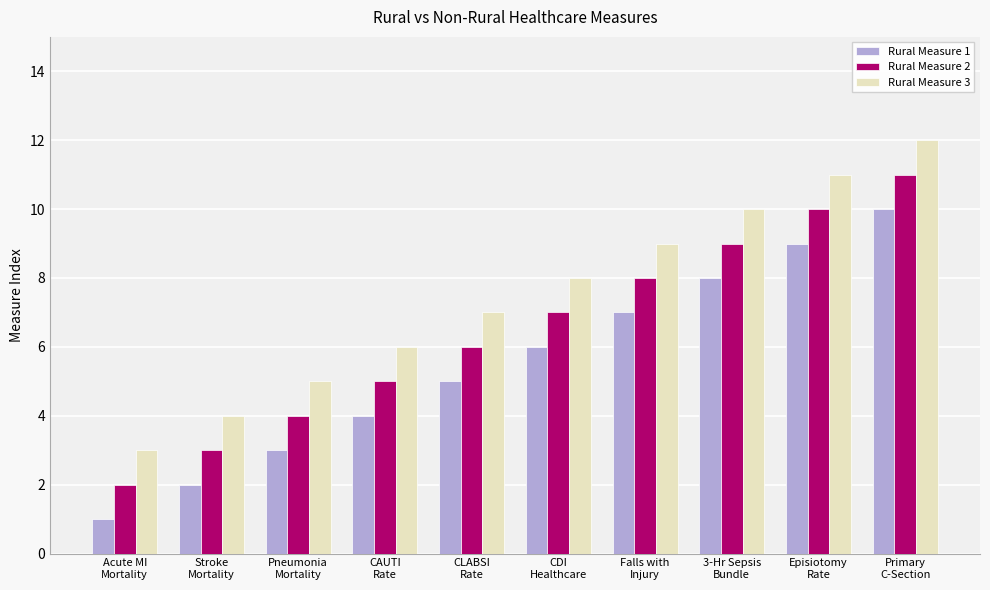

What is the difference between the second highest and minimum values in the Rural Measure 2 series?

8